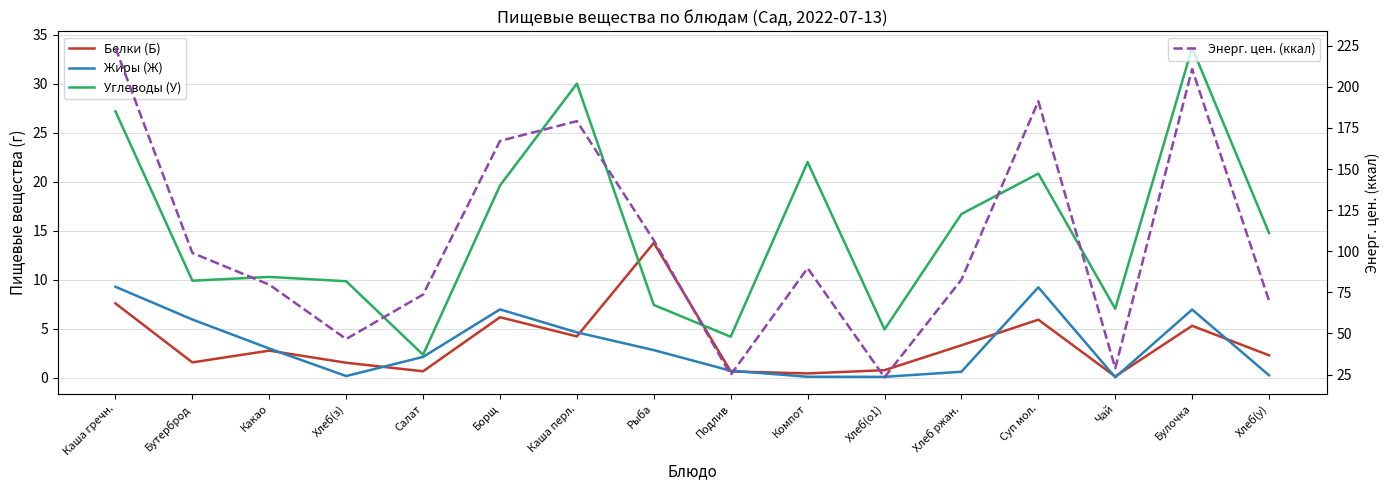

In Жиры (Ж), how many points are higher than both neighbors (excluding endpoints)?

3